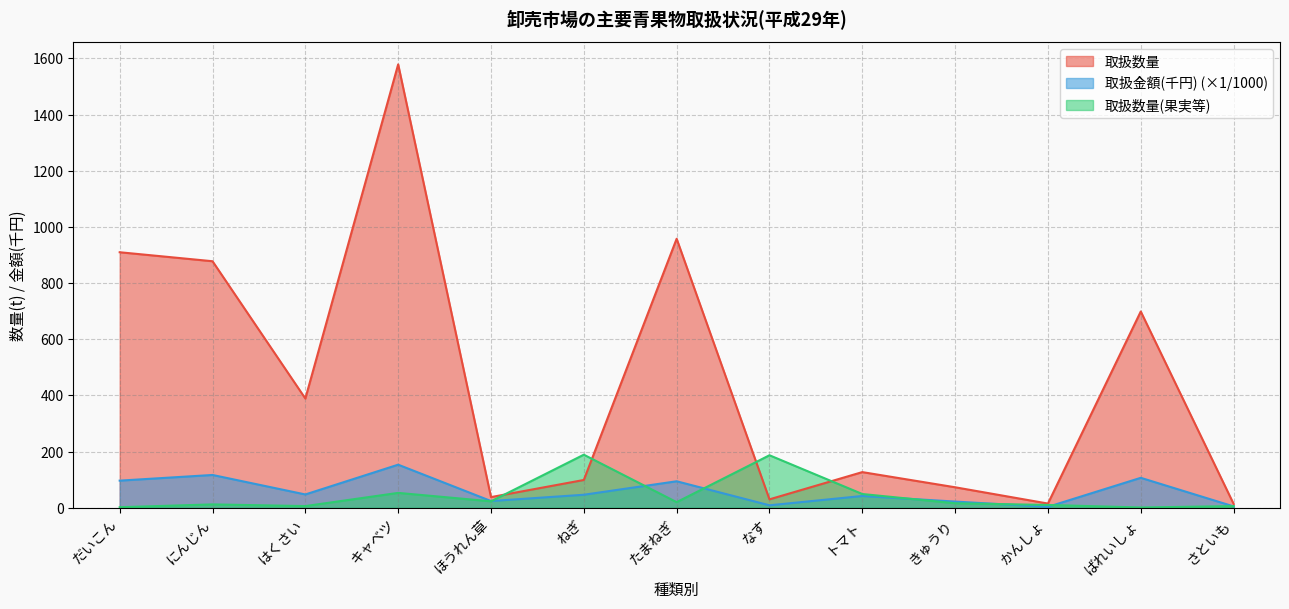

How many values in the 取扱数量(果実等) series are below 16?

6